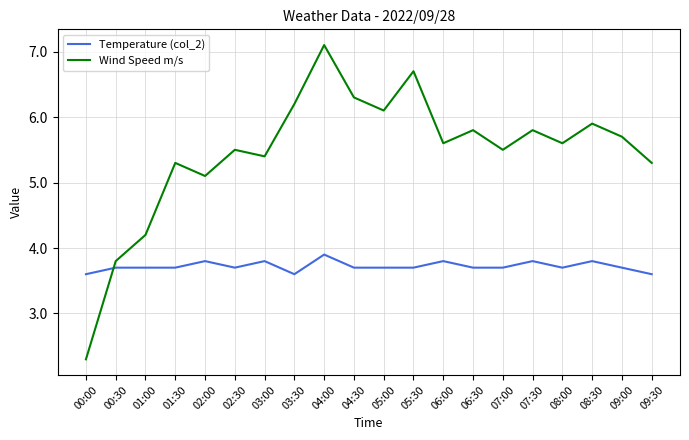

What is the maximum value for Temperature (col_2)?

3.9